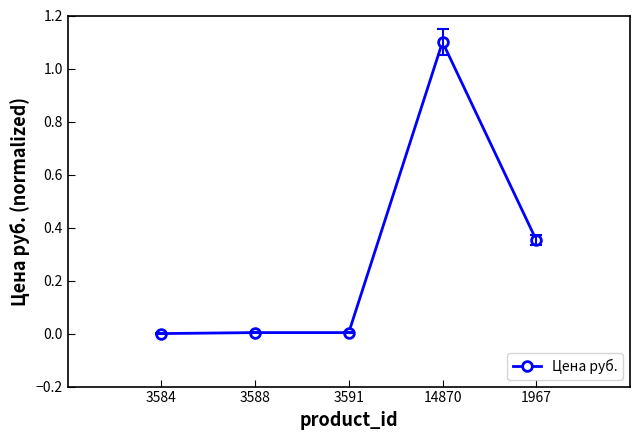

Which label corresponds to the largest value in the chart?

14870